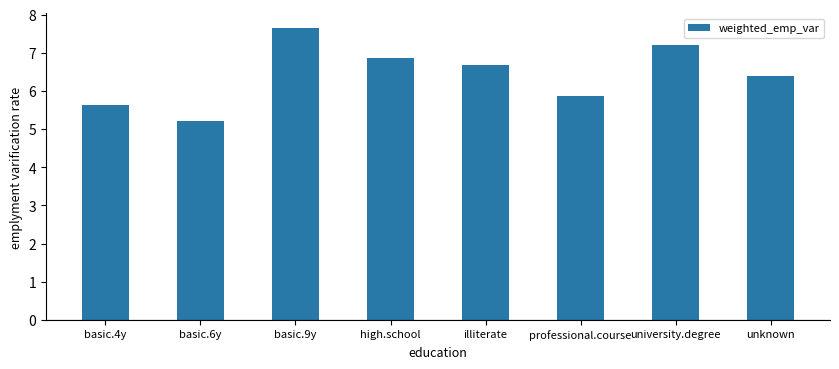

At which category does the chart reach its peak across all series?

basic.9y